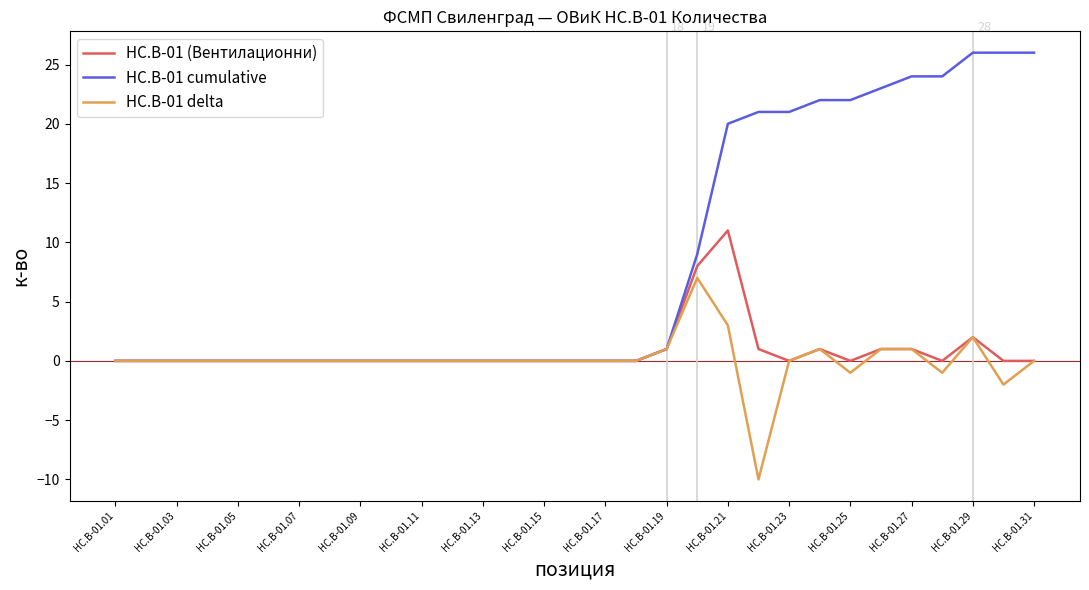

Does the chart display data point markers on the line(s)?

No